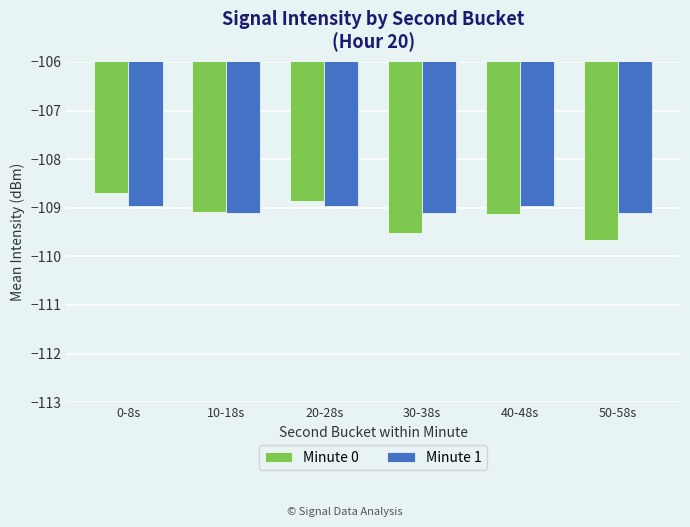

True or false: Minute 0 has a value of -108.7 at 0-8s.

True